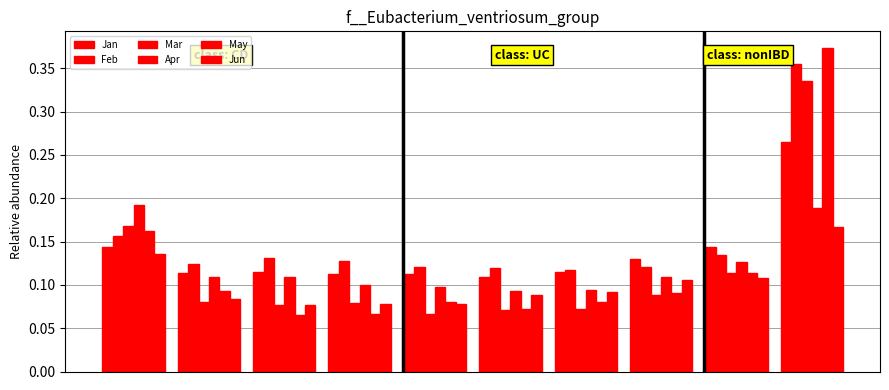

What is the value of the Mar bar at the 8th from the left?

0.1